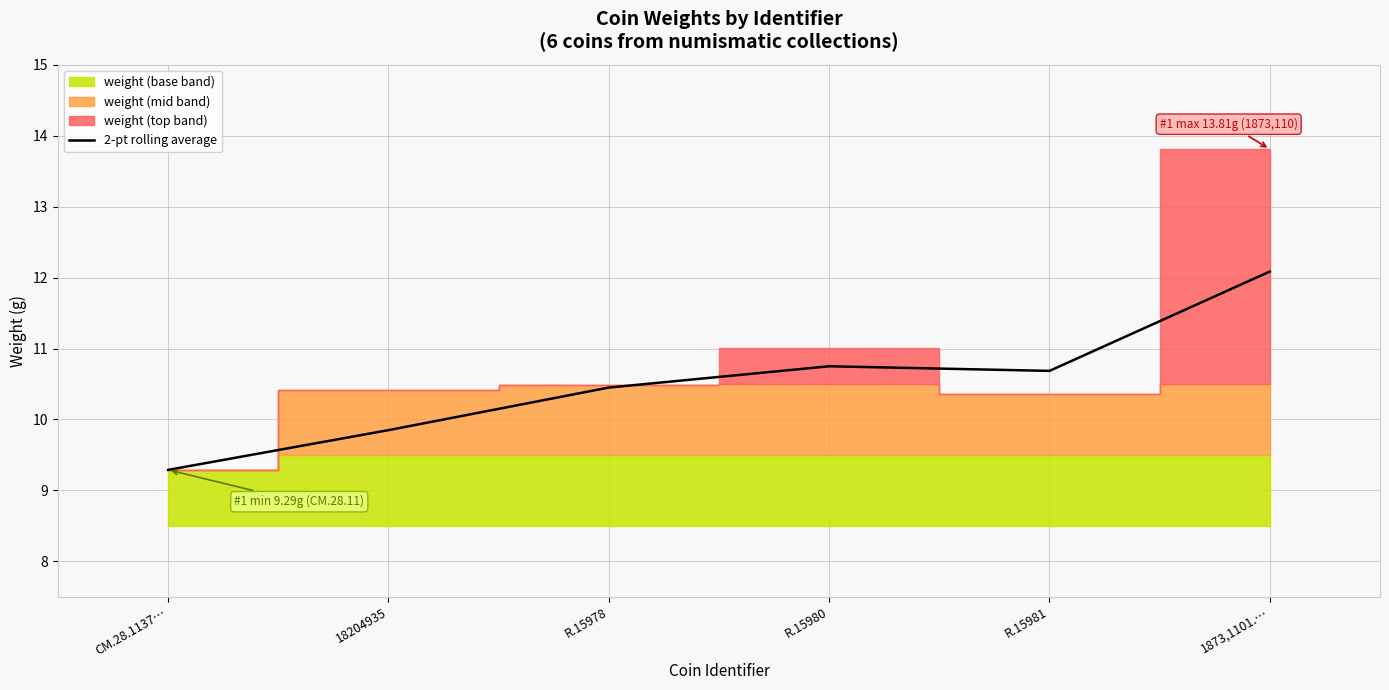

The value of 2-pt rolling average at CM.28.1137… is 3.4. True or false?

False